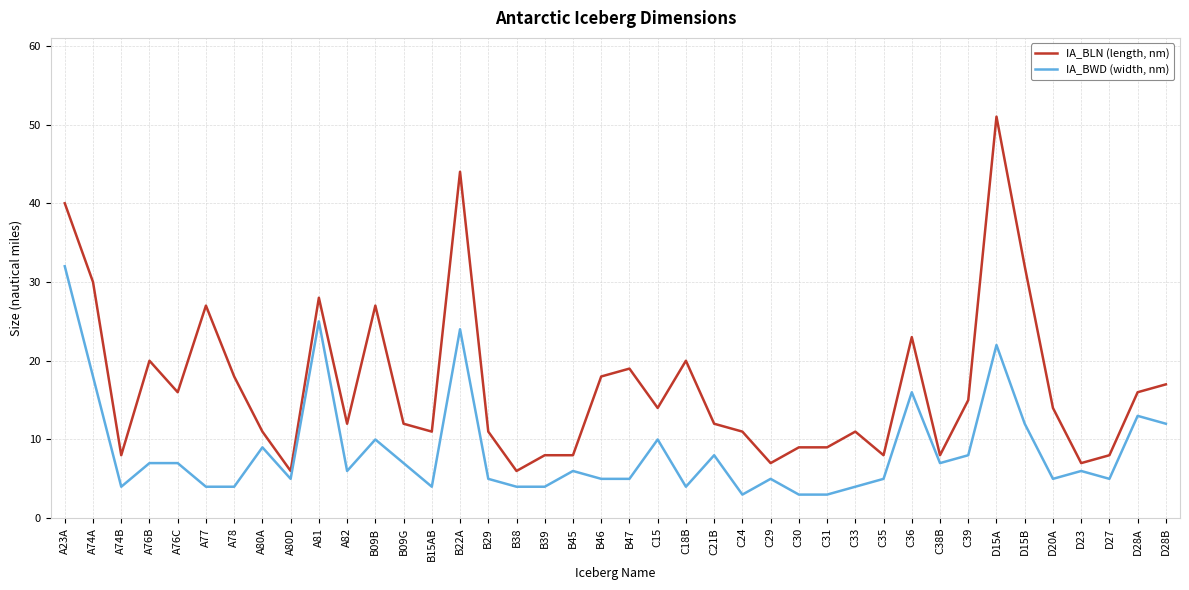

What is the highest value of the IA_BWD (width, nm) series?

32